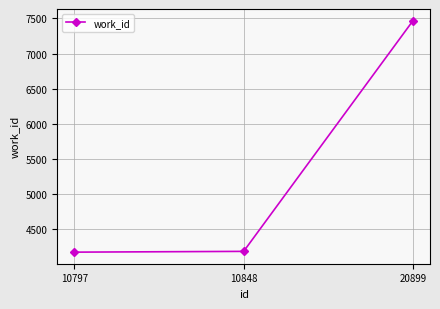

What is the greatest value displayed?

7470